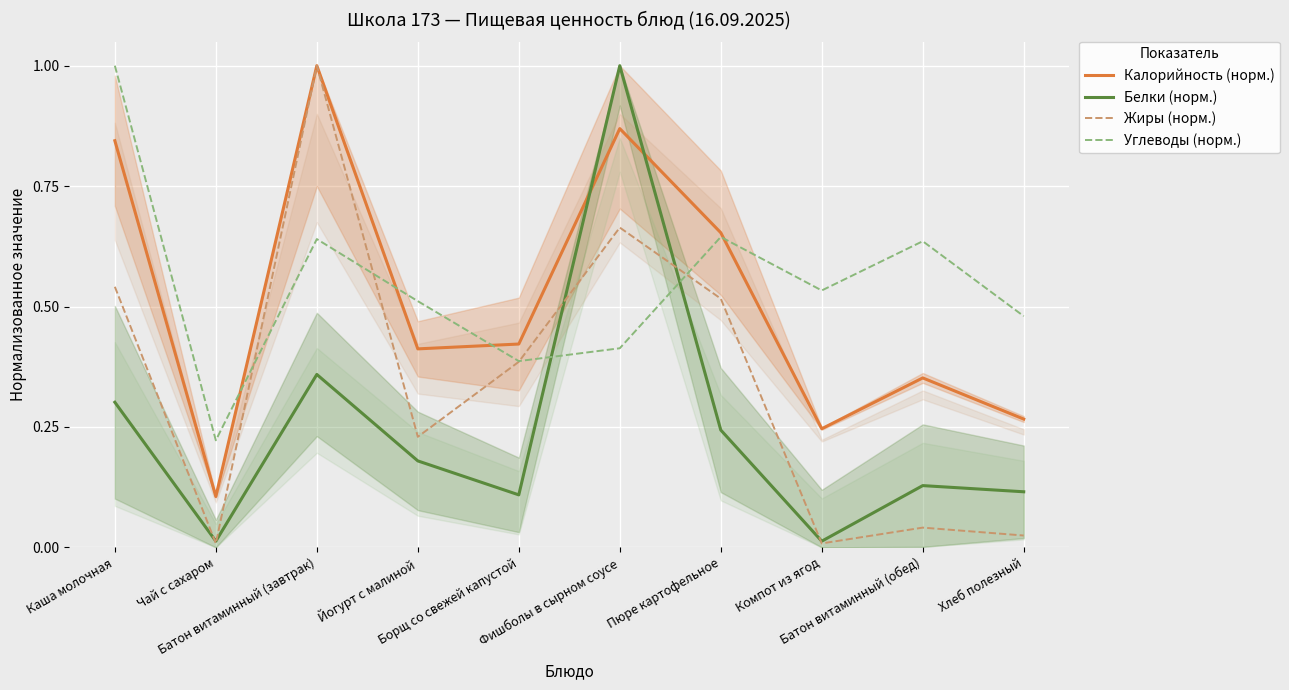

List the labels in order of Углеводы (норм.) value, smallest first.

Чай с сахаром, Борщ со свежей капустой, Фишболы в сырном соусе, Хлеб полезный, Йогурт с малиной, Компот из ягод, Батон витаминный (обед), Батон витаминный (завтрак), Пюре картофельное, Каша молочная